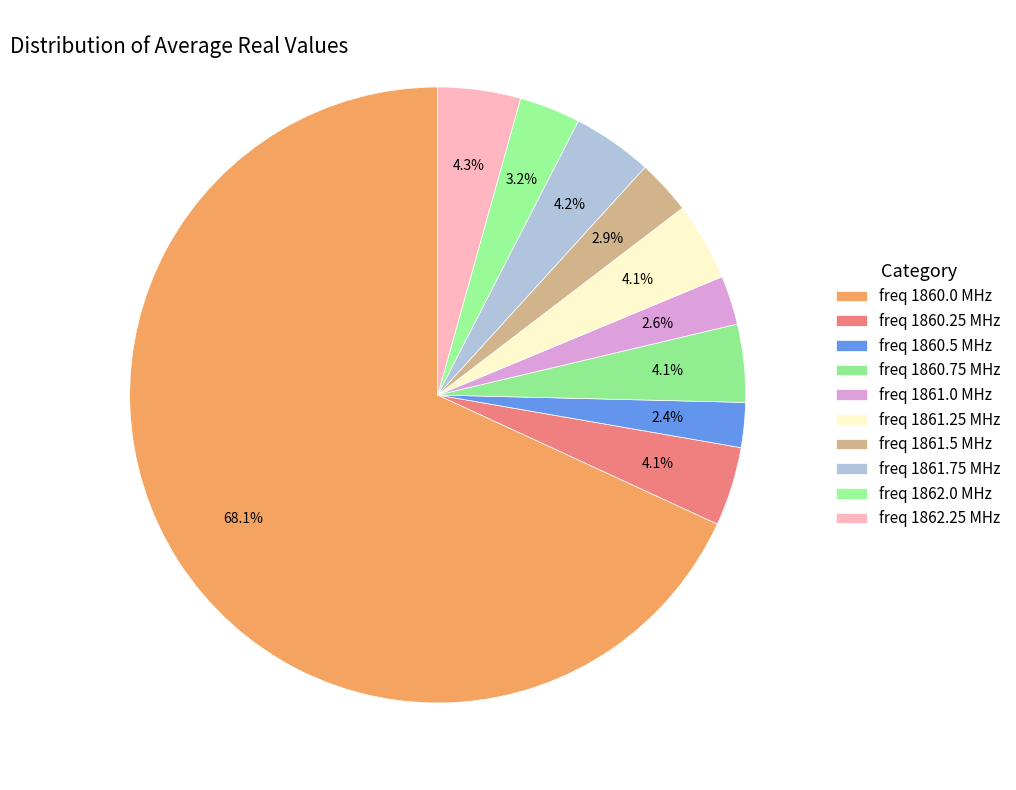

Rank the categories by value from lowest to highest.

1860.5, 1861.0, 1861.5, 1862.0, 1860.75, 1861.25, 1860.25, 1861.75, 1862.25, 1860.0